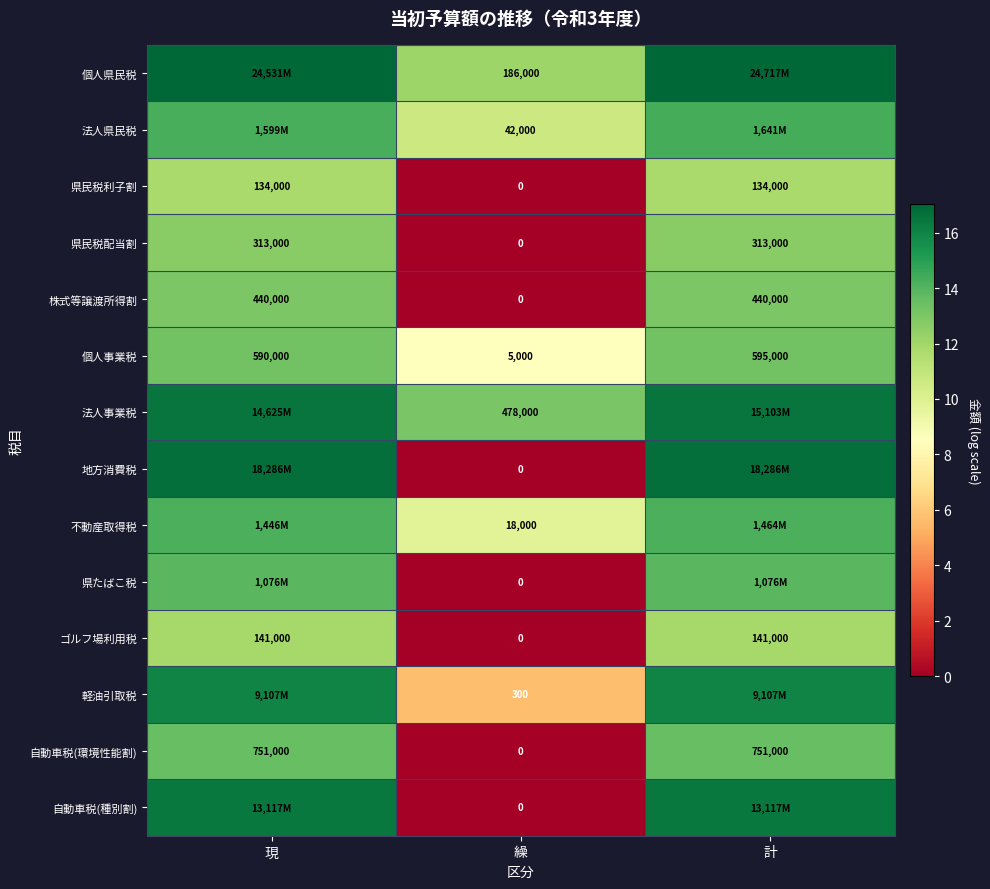

Which category has the lowest value in the 自動車税(環境性能割) series?

繰